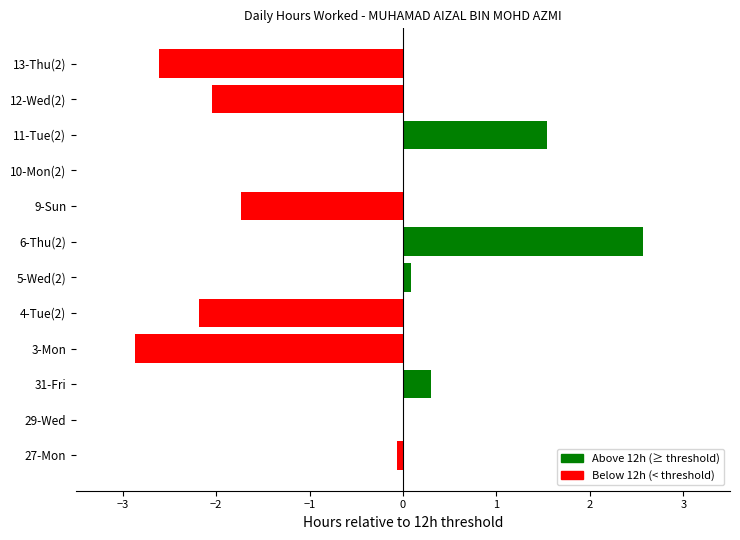

Between 4-Tue(2) and 3-Mon, which is larger?

4-Tue(2)